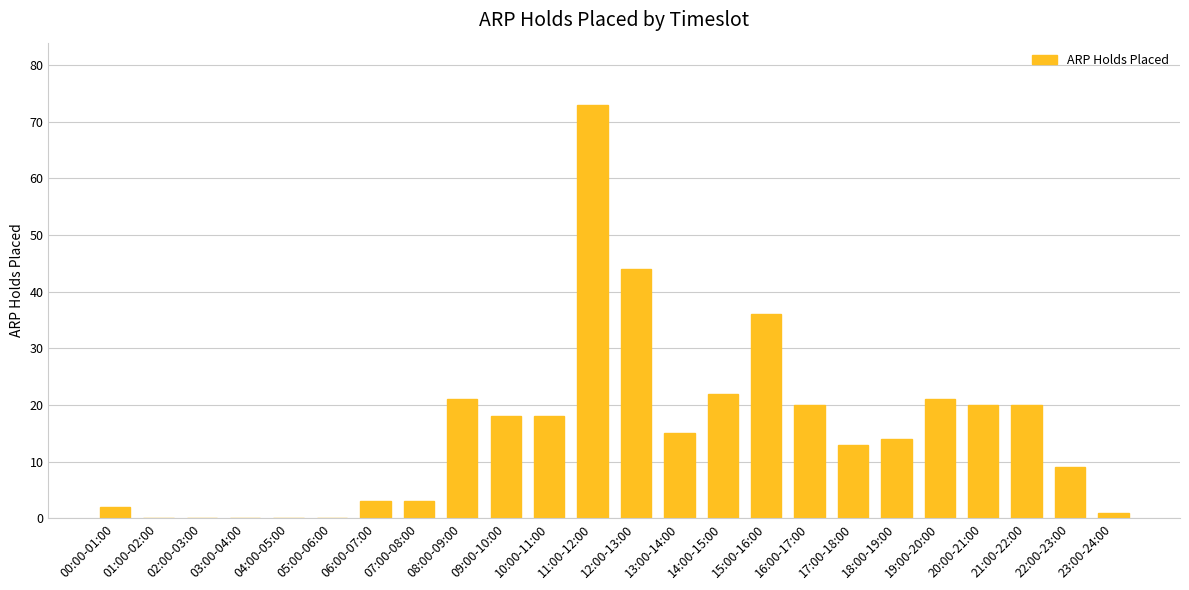

Reading right to left, what are all the values shown in this chart?

23:00-24:00=1	22:00-23:00=9	21:00-22:00=20	20:00-21:00=20	19:00-20:00=21	18:00-19:00=14	17:00-18:00=13	16:00-17:00=20	15:00-16:00=36	14:00-15:00=22	13:00-14:00=15	12:00-13:00=44	11:00-12:00=73	10:00-11:00=18	09:00-10:00=18	08:00-09:00=21	07:00-08:00=3	06:00-07:00=3	05:00-06:00=0	04:00-05:00=0	03:00-04:00=0	02:00-03:00=0	01:00-02:00=0	00:00-01:00=2